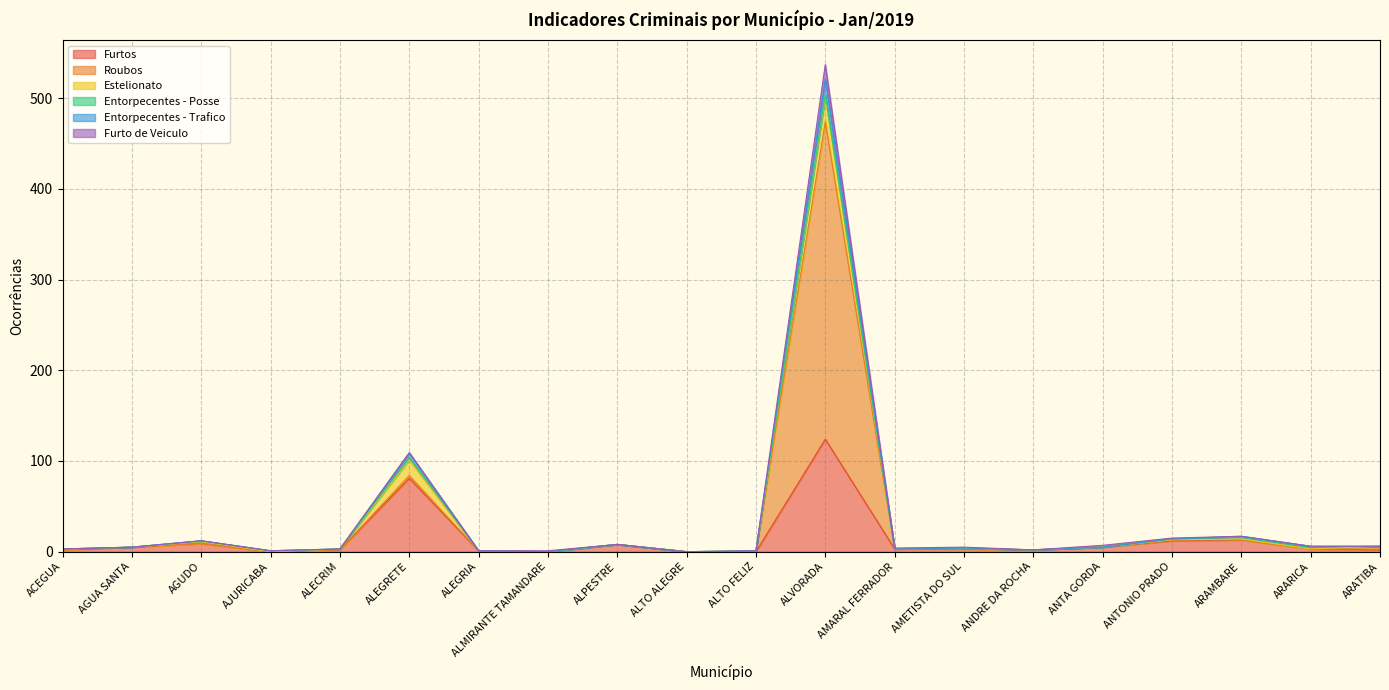

Rank the categories by Entorpecentes - Trafico value from highest to lowest.

ALVORADA, ALEGRETE, ARAMBARE, ANTONIO PRADO, AGUDO, ALPESTRE, ARARICA, ARATIBA, AGUA SANTA, ANTA GORDA, AMETISTA DO SUL, ACEGUA, ALECRIM, AMARAL FERRADOR, ANDRE DA ROCHA, AJURICABA, ALEGRIA, ALTO FELIZ, ALMIRANTE TAMANDARE, ALTO ALEGRE